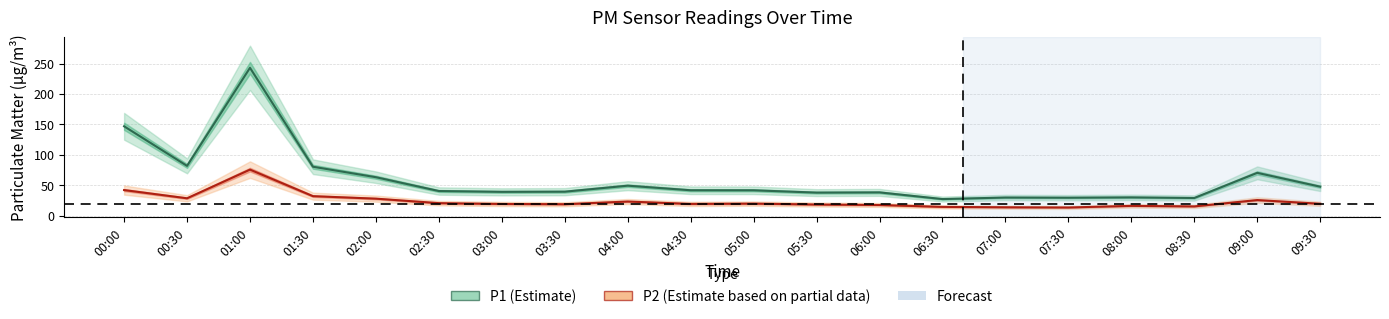

Between 04:00 and 09:00, which series saw the biggest shift?

P1 (Estimate)